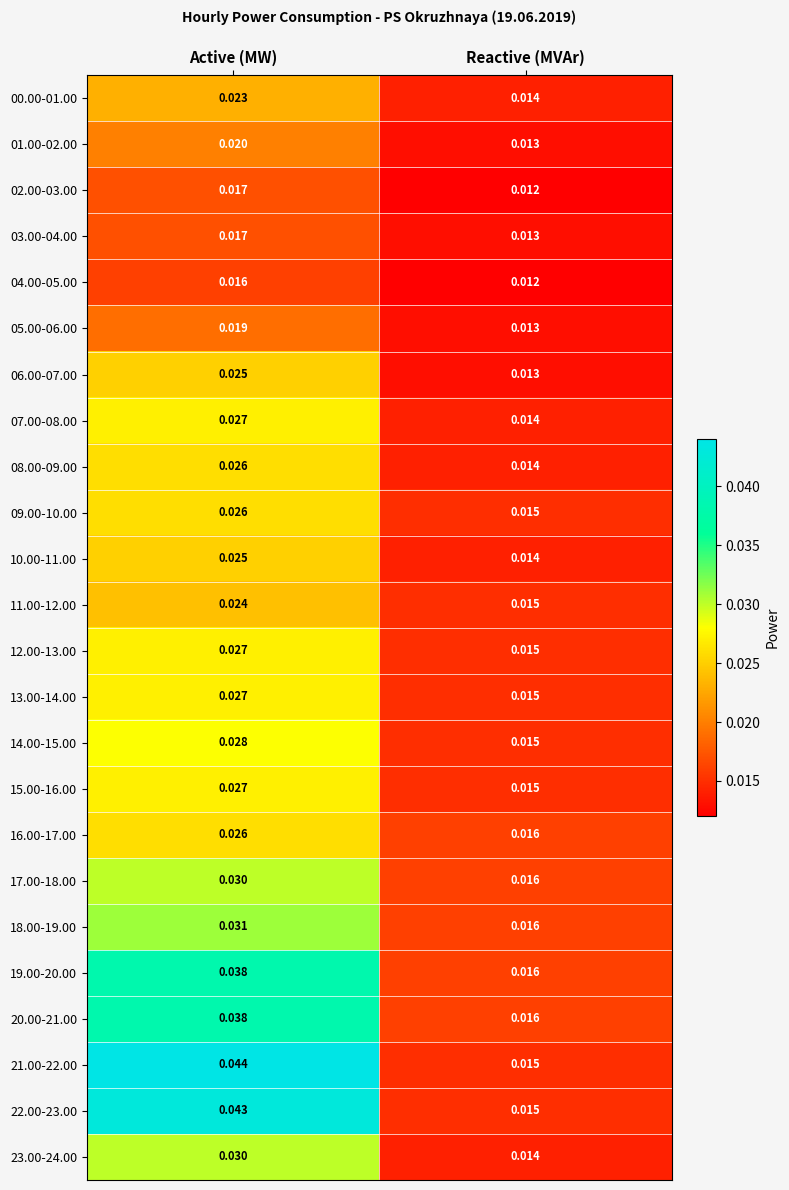

Which series changed the most between Active (MW) and Reactive (MVAr)?

21.00-22.00